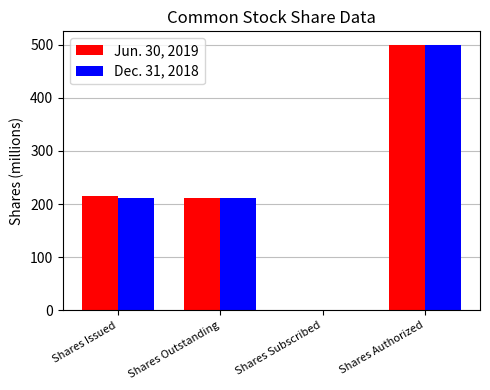

Is the value of Dec. 31, 2018 at Shares Issued greater than the value of Jun. 30, 2019 at Shares Issued?

No